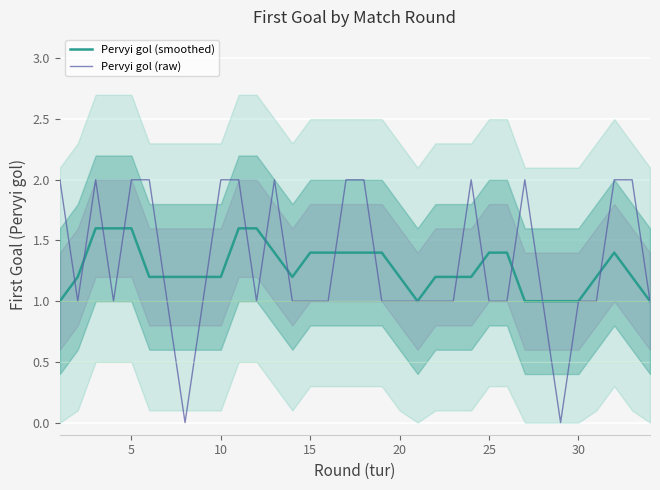

Reading left to right, list all the values displayed in this chart.

Pervyi gol (smoothed): 1.0	1.2	1.6	1.6	1.6	1.2	1.2	1.2	1.2	1.2	1.6	1.6	1.4	1.2	1.4	1.4	1.4	1.4	1.4	1.2	1.0	1.2	1.2	1.2	1.4	1.4	1.0	1.0	1.0	1.0	1.2	1.4	1.2	1.0
Pervyi gol (raw): 2.0	1.0	2.0	1.0	2.0	2.0	1.0	0.0	1.0	2.0	2.0	1.0	2.0	1.0	1.0	1.0	2.0	2.0	1.0	1.0	1.0	1.0	1.0	2.0	1.0	1.0	2.0	1.0	0.0	1.0	1.0	2.0	2.0	1.0